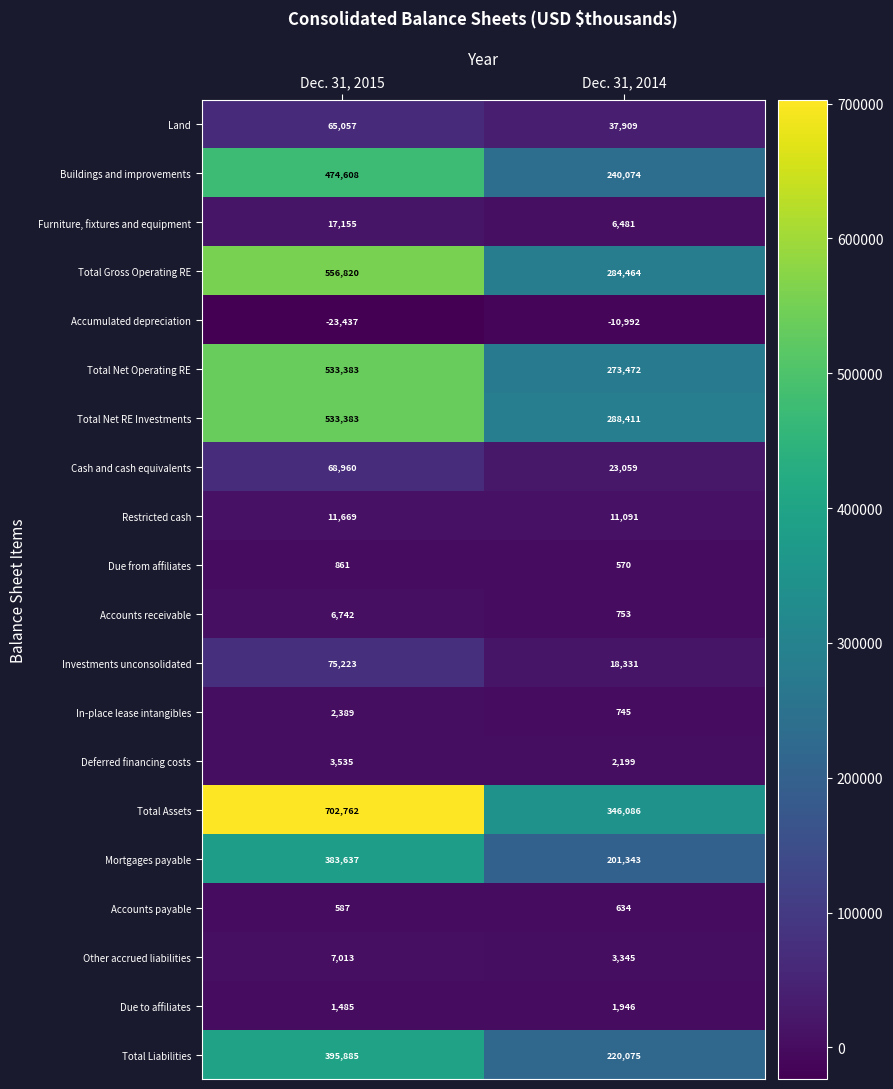

What is the difference between the Total Net Operating RE values at Dec. 31, 2014 and Dec. 31, 2015?

259911